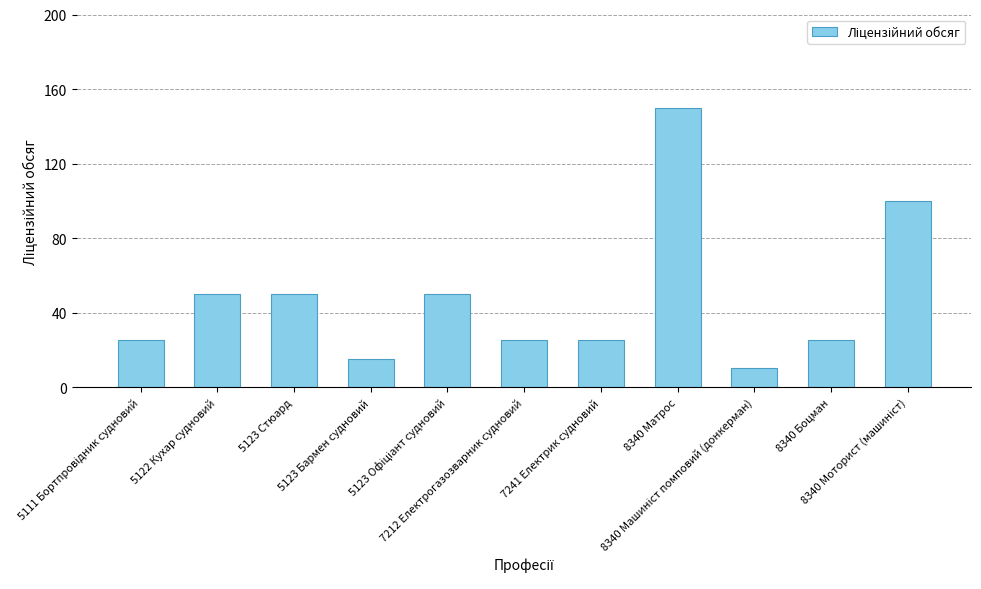

What is the greatest value displayed?

150